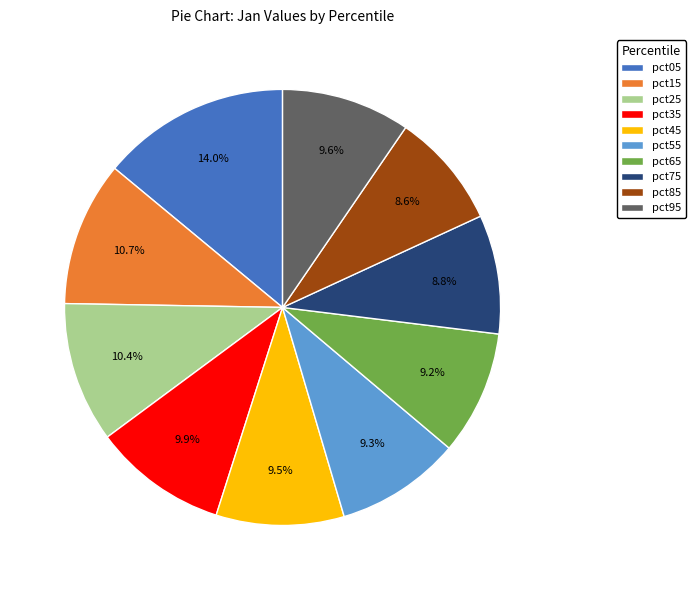

To the nearest percent, what portion does pct95 represent?

10%